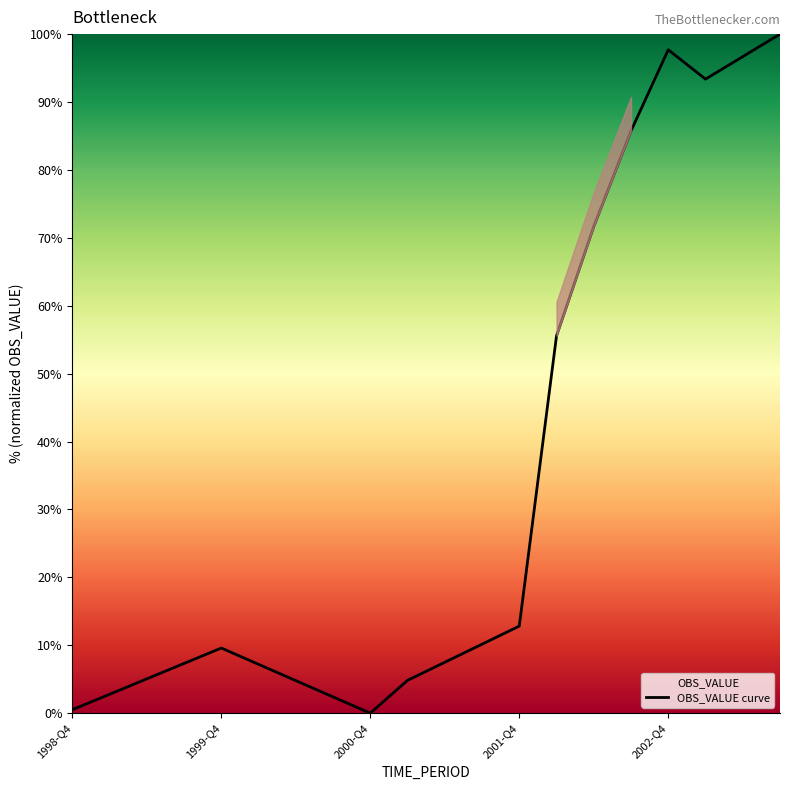

What is the difference between the maximum and second lowest values?

99.5